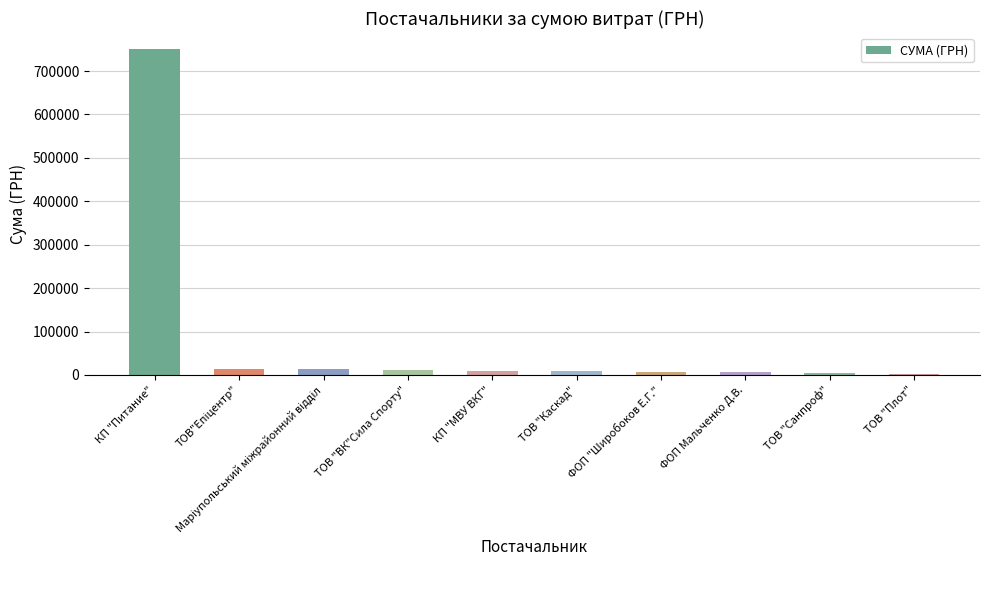

How many data points are above 9569?

5